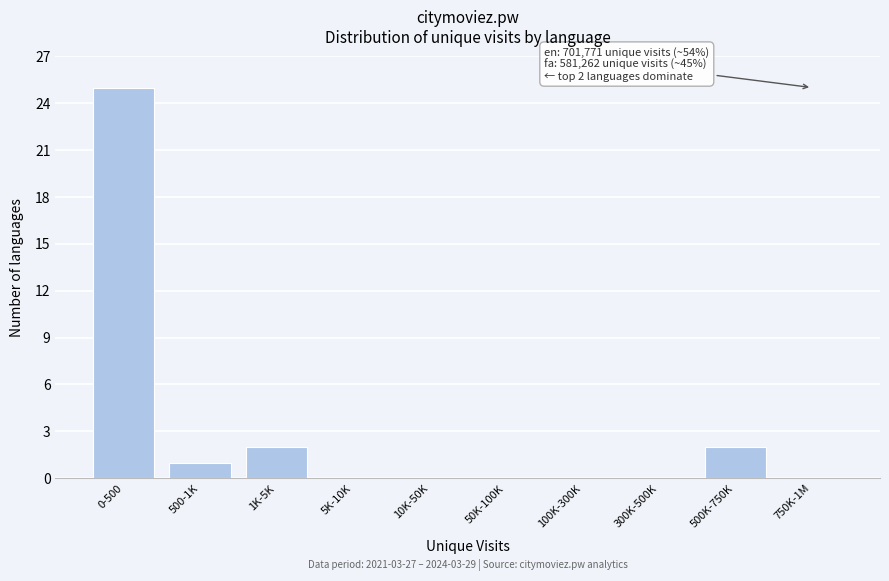

Reading left to right, transcribe all the data shown in this chart.

0-500=25	500-1K=1	1K-5K=2	5K-10K=0	10K-50K=0	50K-100K=0	100K-300K=0	300K-500K=0	500K-750K=2	750K-1M=0